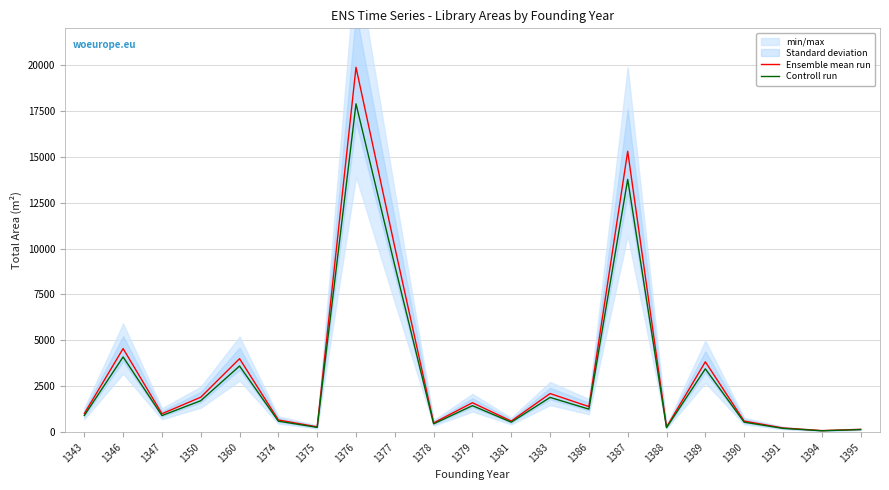

True or false: Controll run has a value of 88.1 at 1388.

False